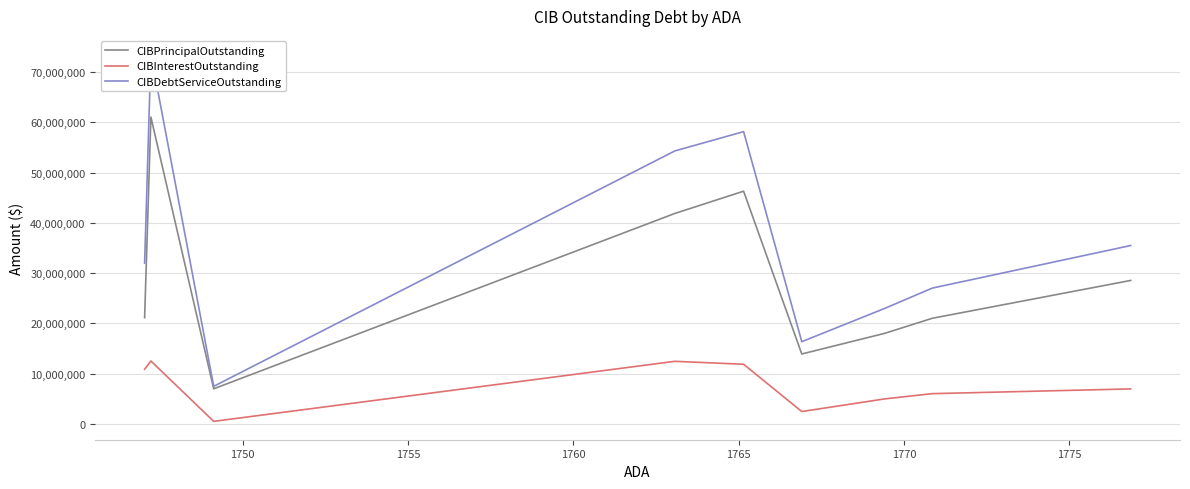

List the series in order of their peak value, highest first.

CIBDebtServiceOutstanding, CIBPrincipalOutstanding, CIBInterestOutstanding